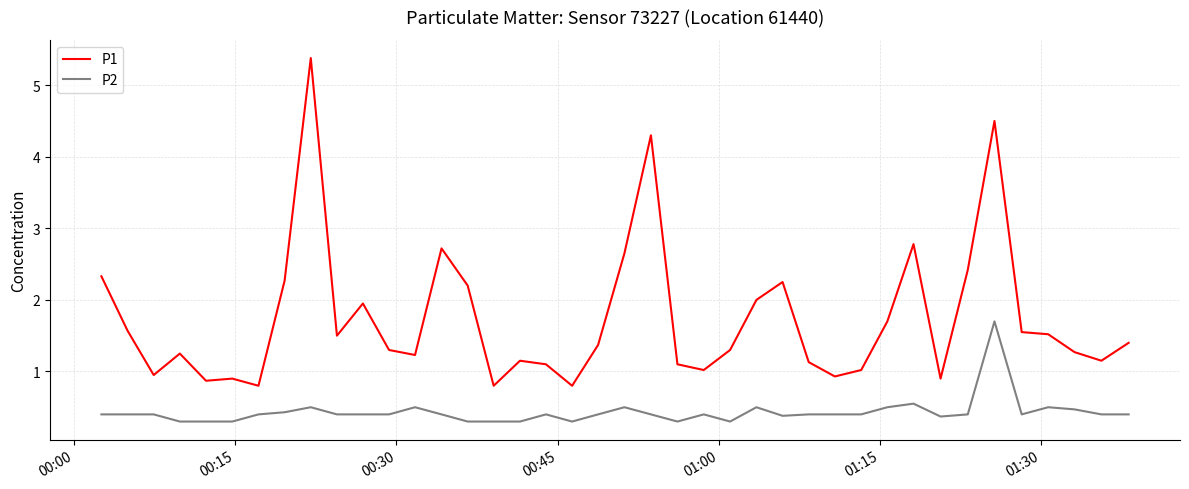

True or false: P2 and P1 cross at least once.

False